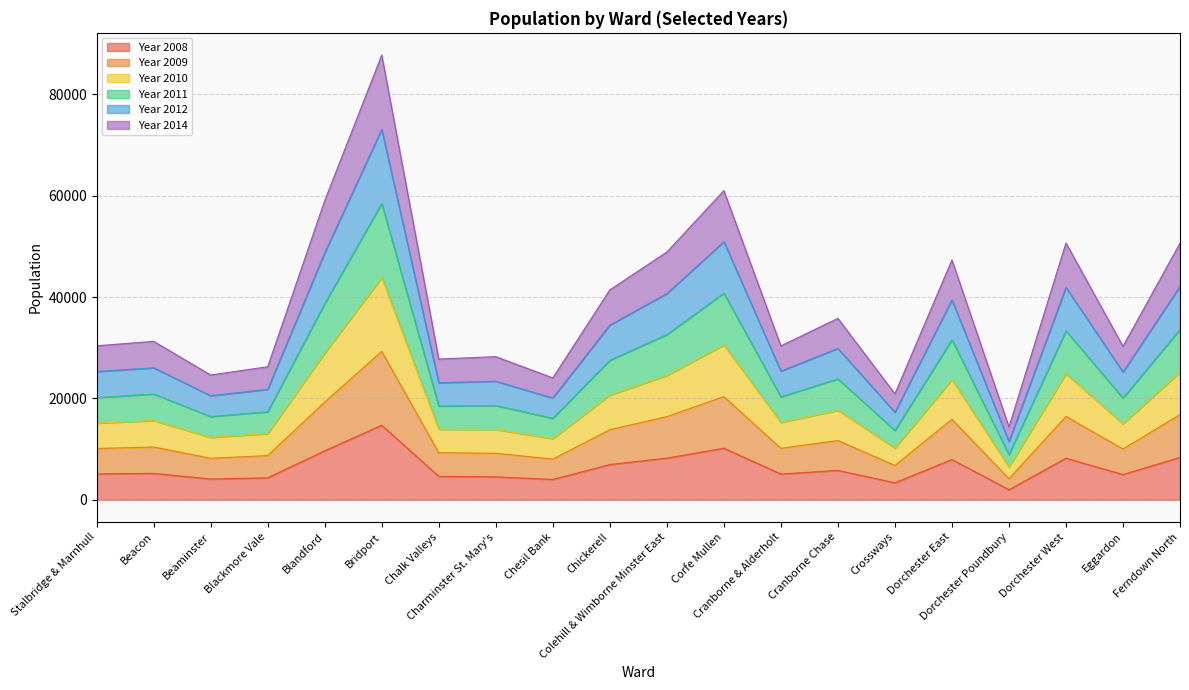

Does the chart have visible grid lines?

Yes